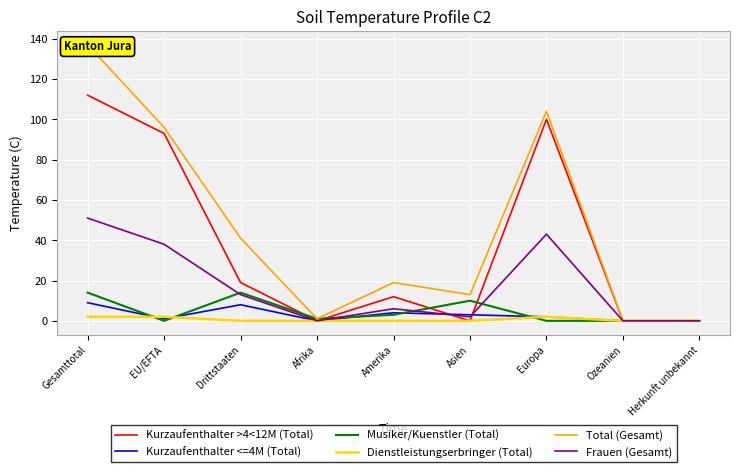

Is it true that Musiker/Kuenstler (Total) equals 1 at Afrika?

True